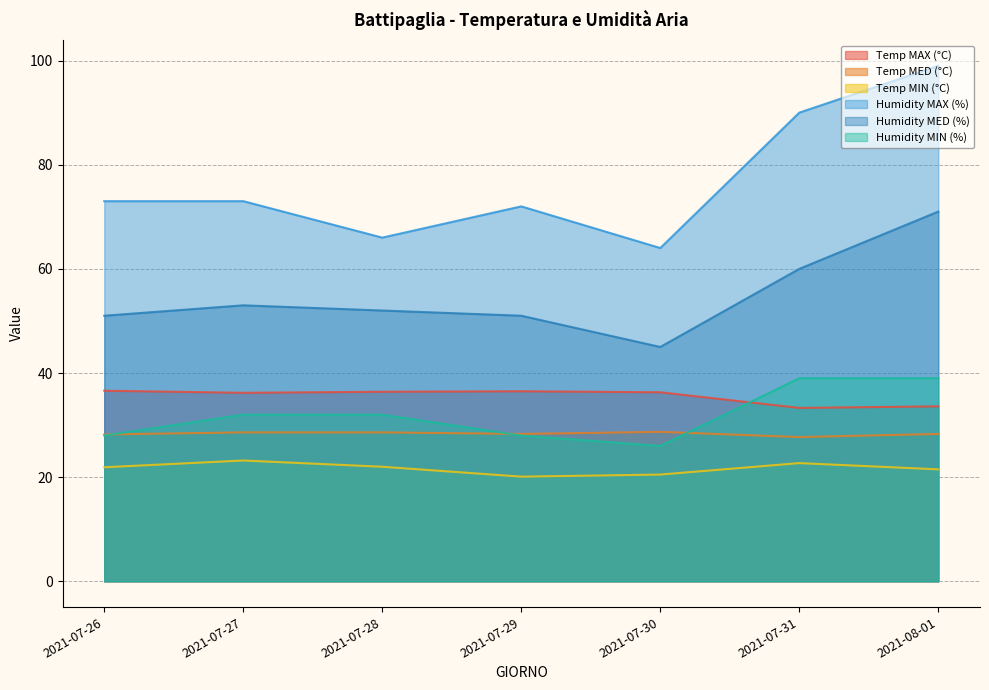

Rank the categories by Temp MIN (°C) value from lowest to highest.

2021-07-29, 2021-07-30, 2021-08-01, 2021-07-26, 2021-07-28, 2021-07-31, 2021-07-27